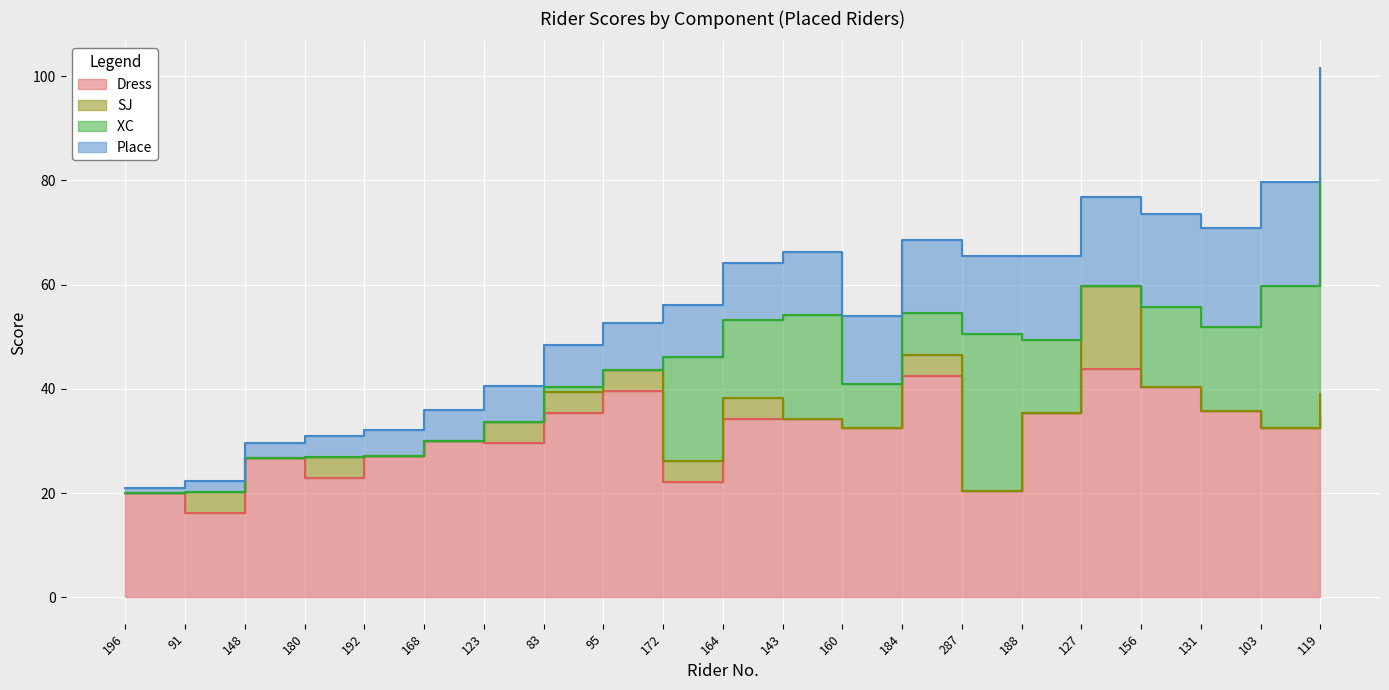

What is the value of the XC  point at the 16th from the left?

14.0